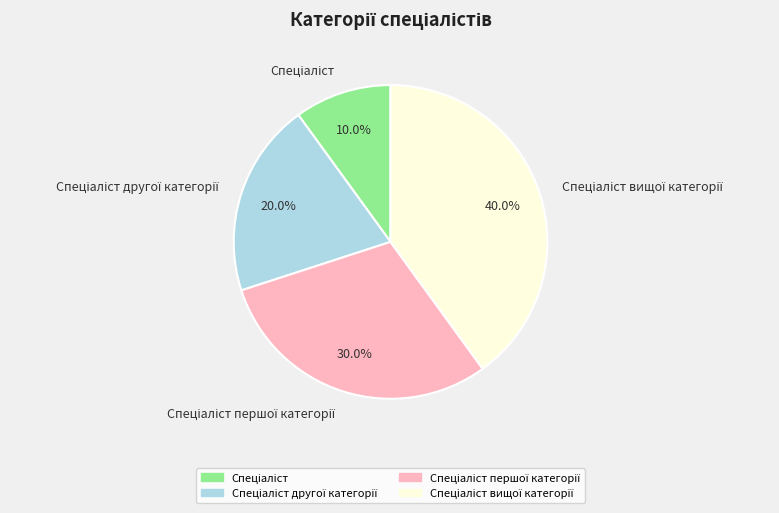

Is there any slice that represents more than half of the pie?

No